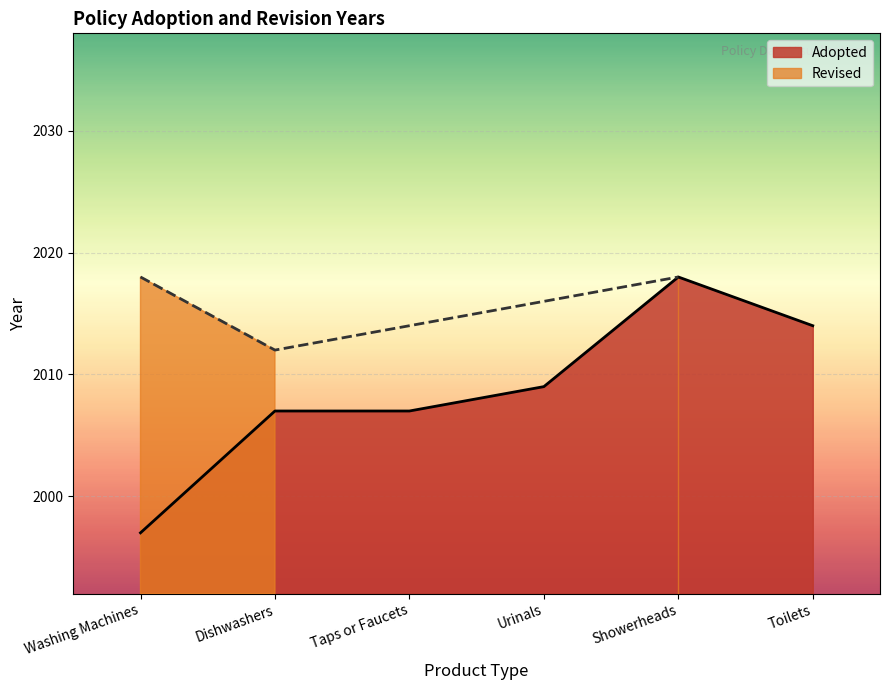

How many values are below 2009?

3